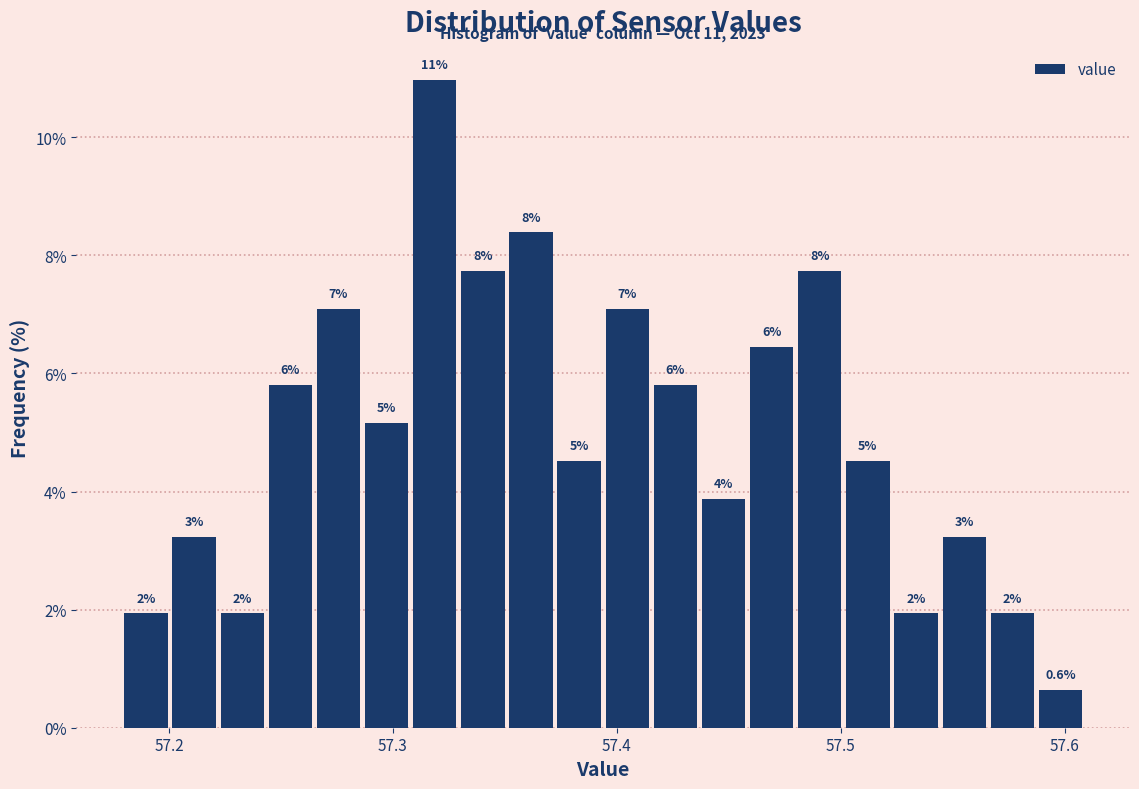

Around what value on the x-axis is the tallest bar? Give the approximate position of its centre, as read against the axis.

57.32